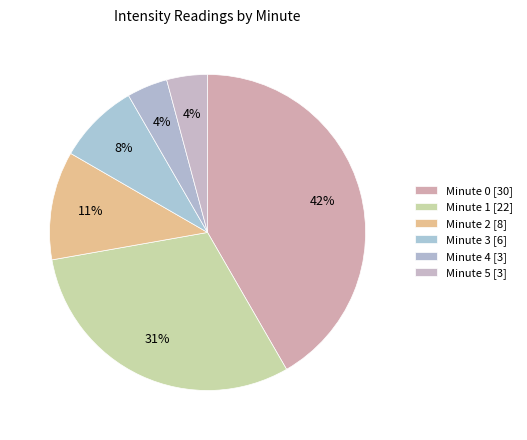

Count the number of slices in the pie.

6